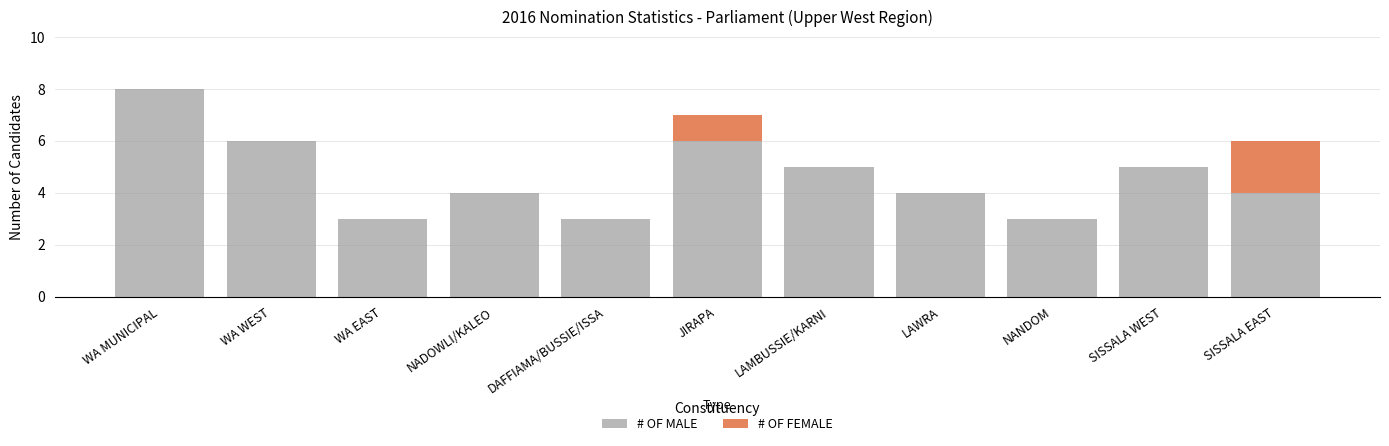

What is the maximum value for # OF MALE?

8